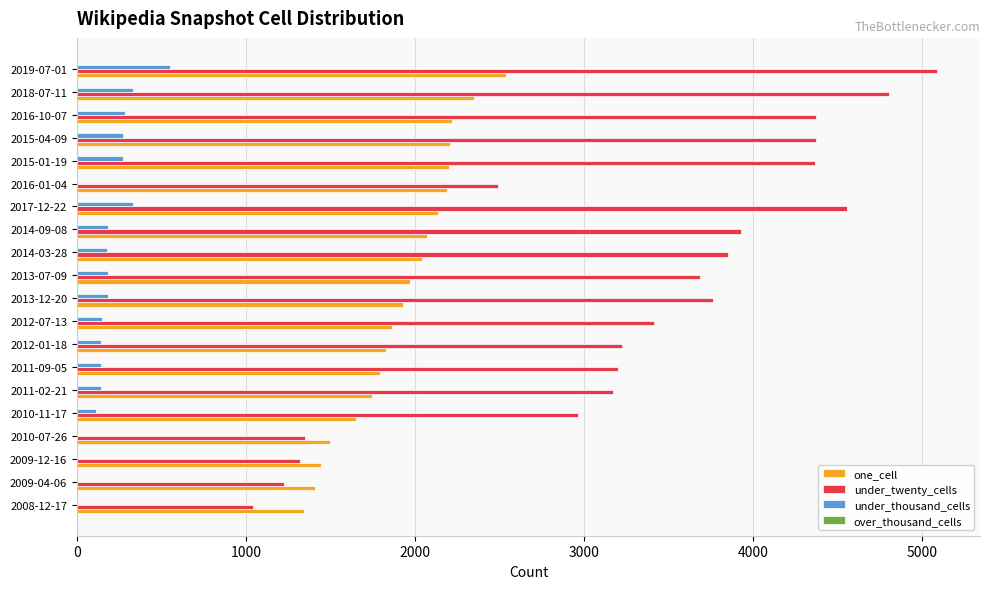

Count the number of data series in this chart.

3